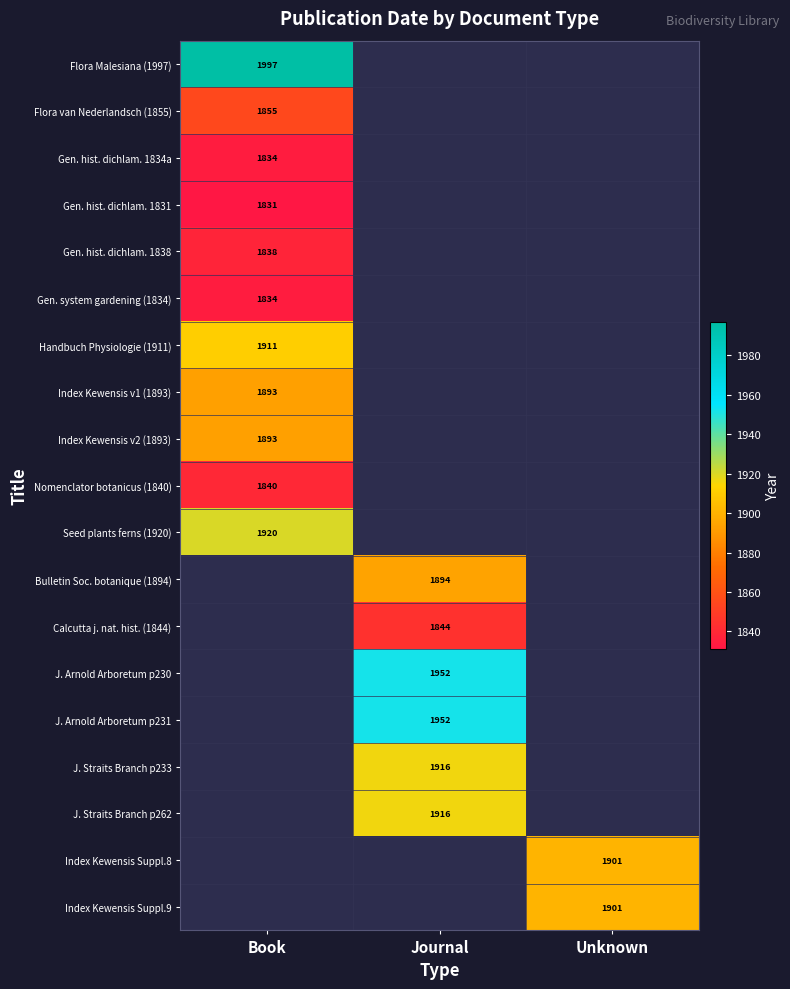

What is the minimum value shown in the chart?

1831.0